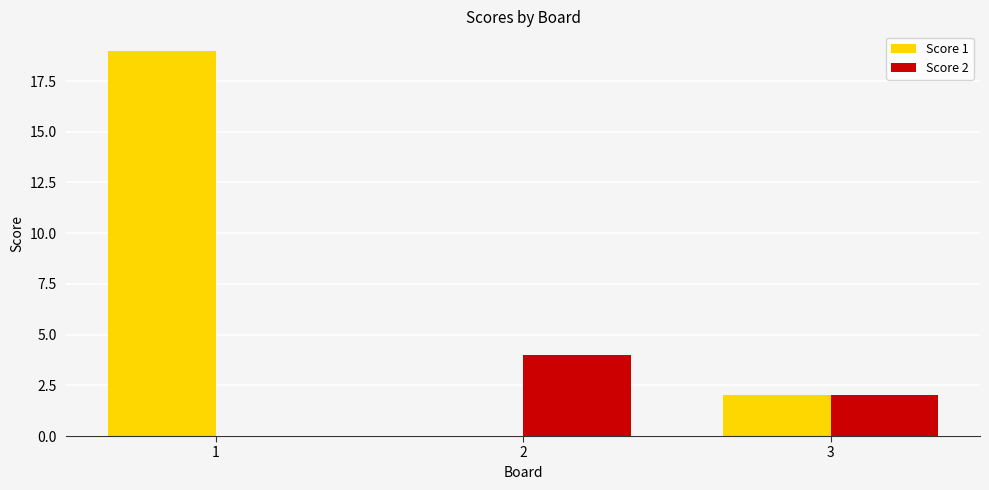

Between 1 and 3, which series saw the biggest shift?

Score 1